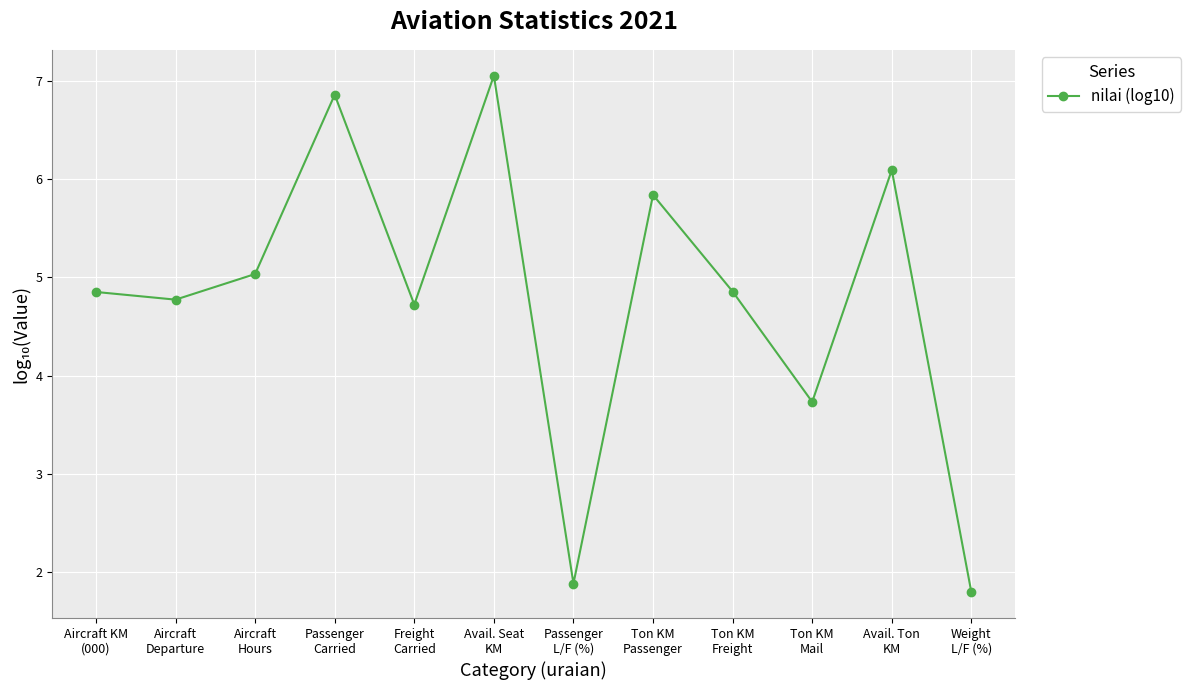

Which label corresponds to the smallest value in the chart?

Weight
L/F (%)